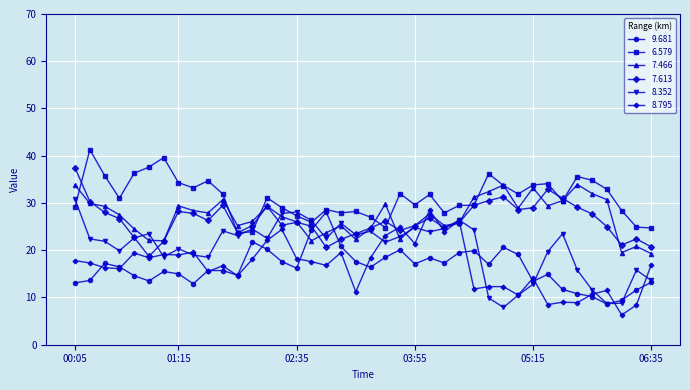

Which series has the largest total across all categories?

6.579